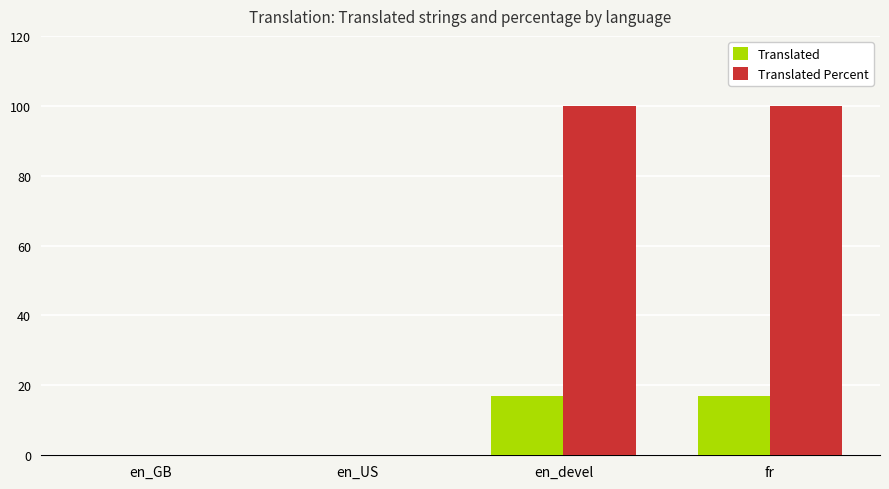

Which series has the largest total across all categories?

Translated Percent